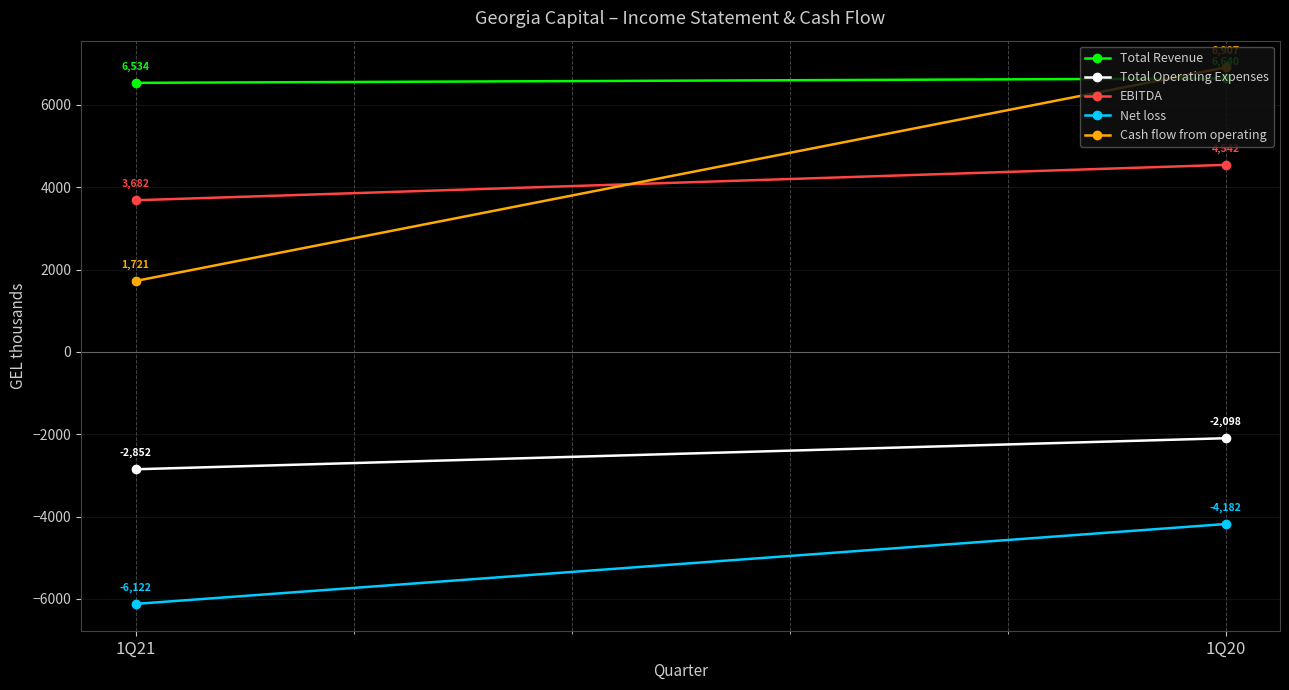

What is the value of the EBITDA point at the 1st from the left?

3682